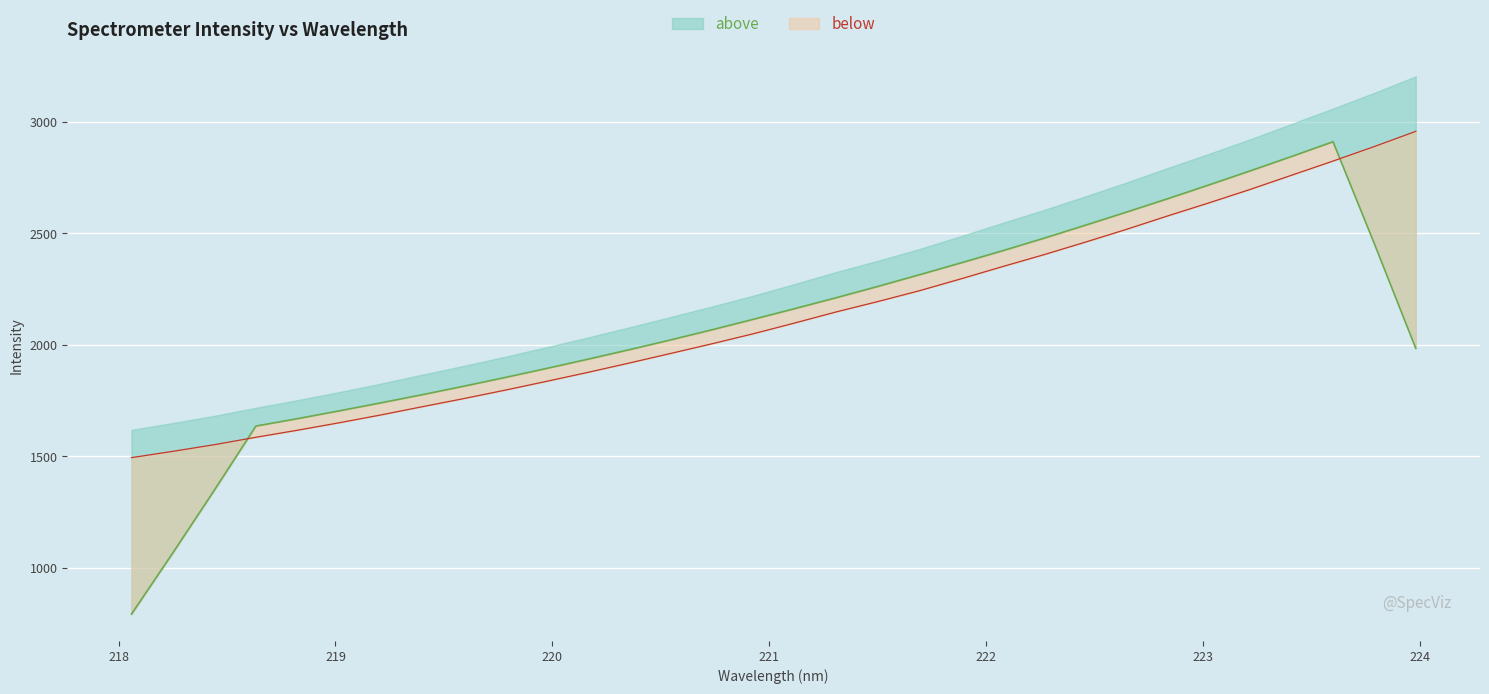

What is the maximum value shown in the chart?

2957.5